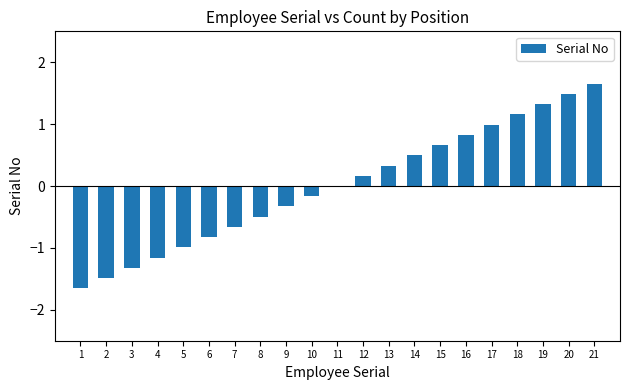

What is the change in value from 10 to 21?

+1.8